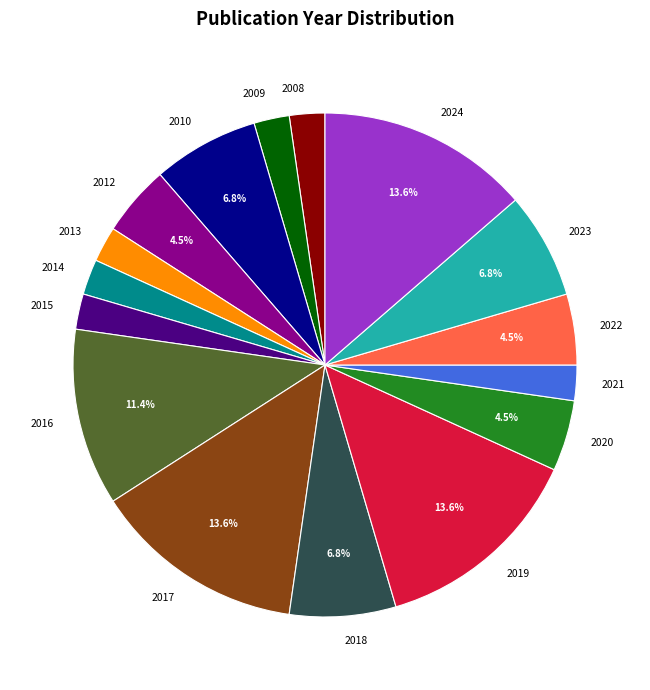

Do 2022 and 2013 together represent more than half of the pie?

No